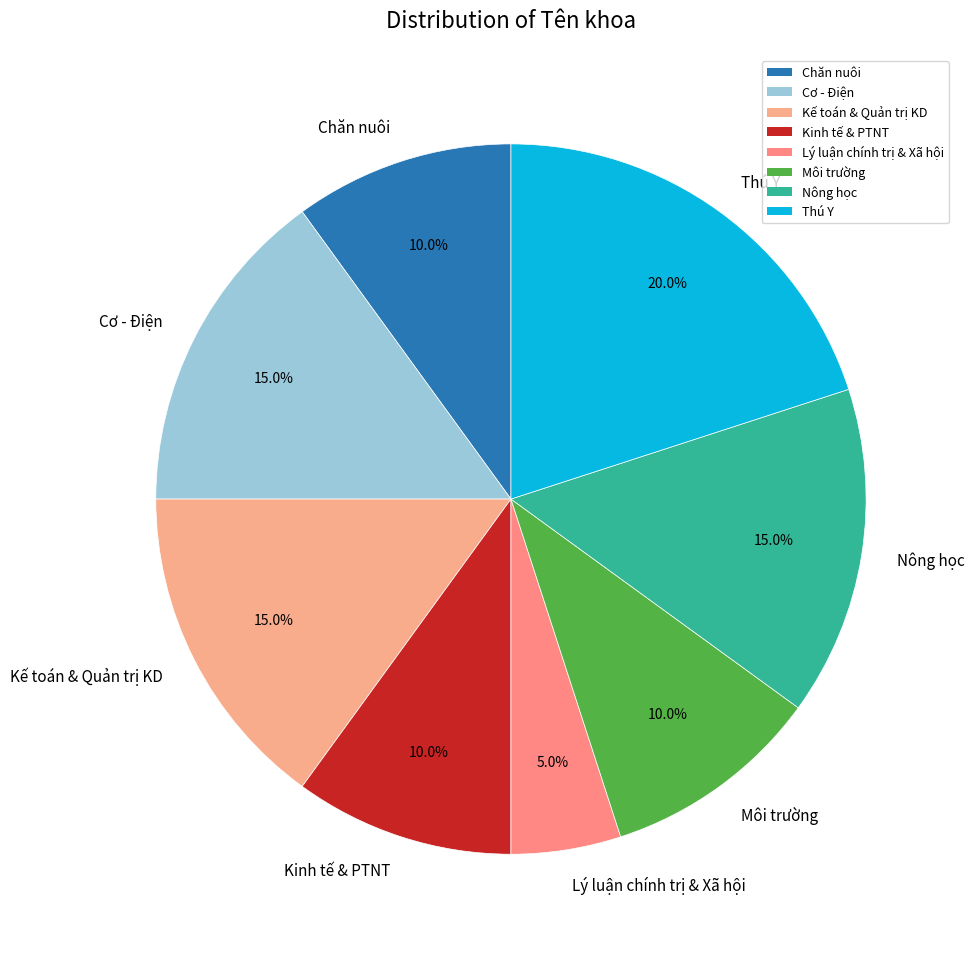

How many segments does this pie chart have?

8